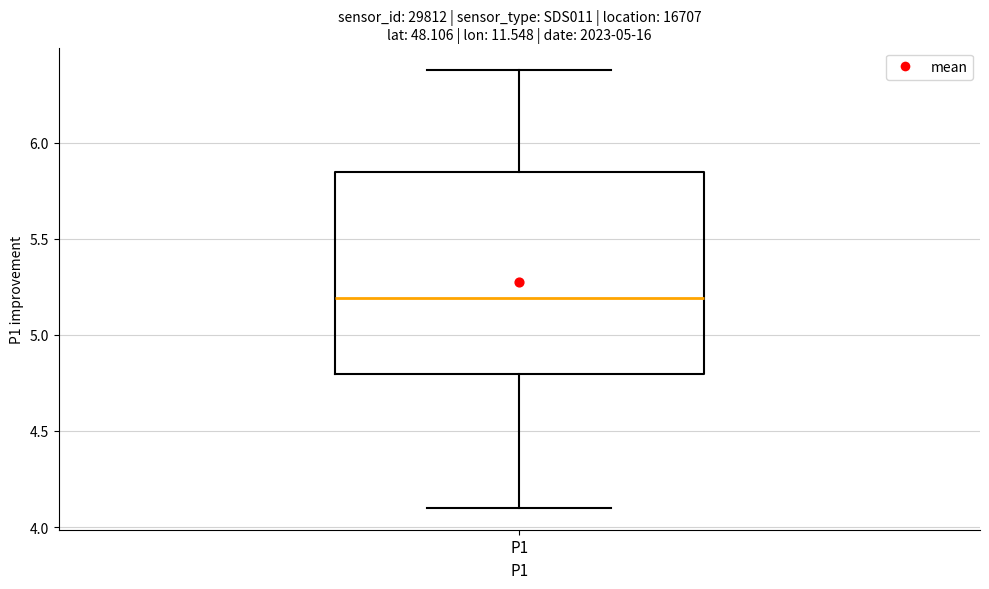

Where is the lower edge of the box for P1 on the y-axis? The values are not printed on the chart, so give them approximately, as read against the axis.

4.80